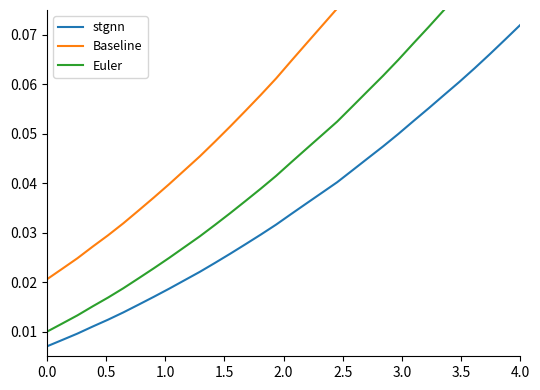

How many lines are shown in the chart?

3